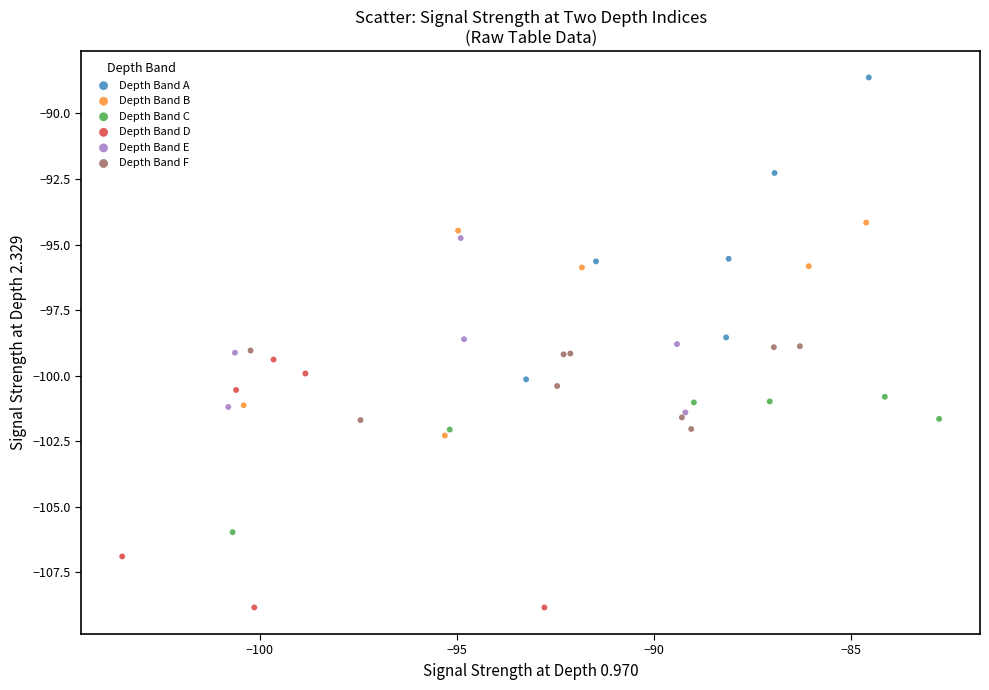

Which series has the widest spread of Y values?

Depth Band A